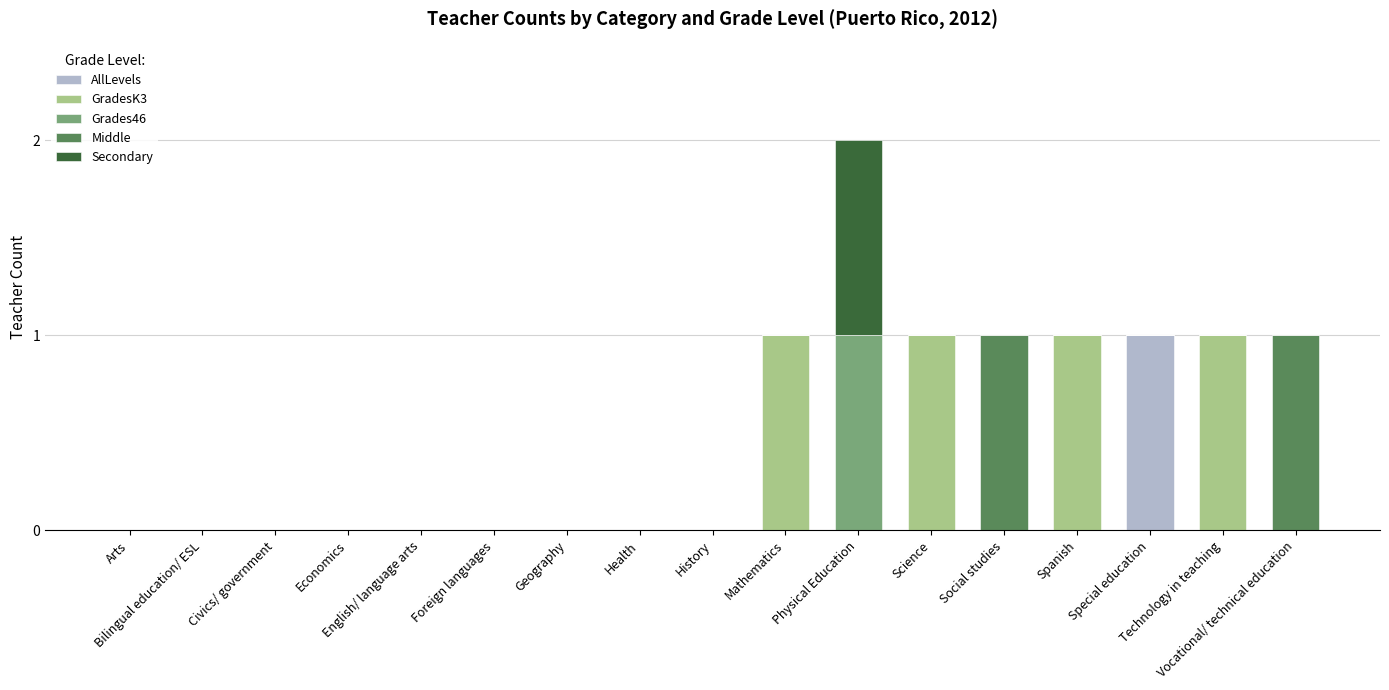

Does the chart contain stacked bars?

Yes